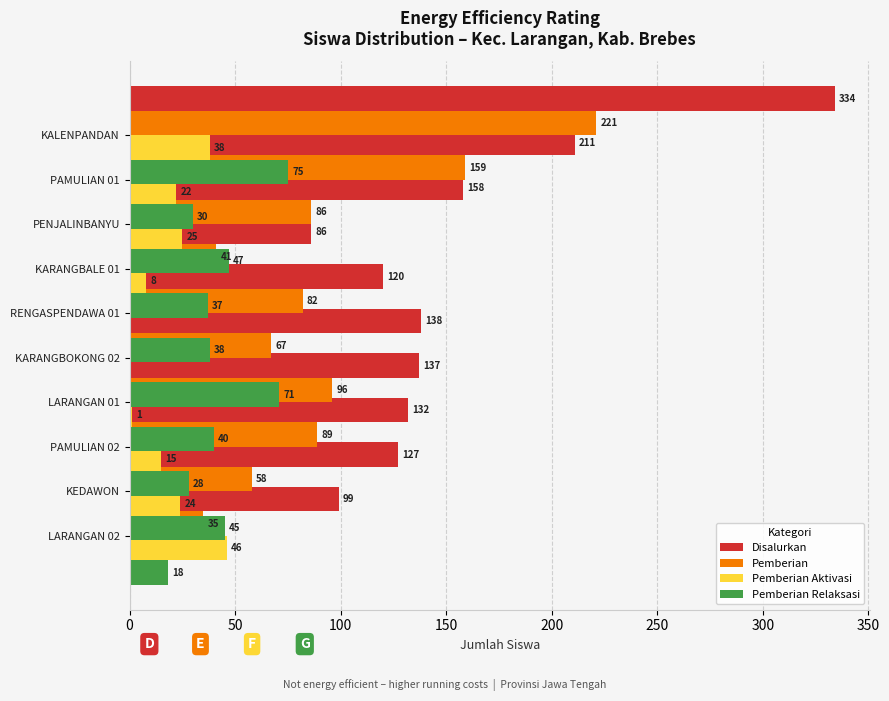

What is the average value of the Disalurkan series?

154